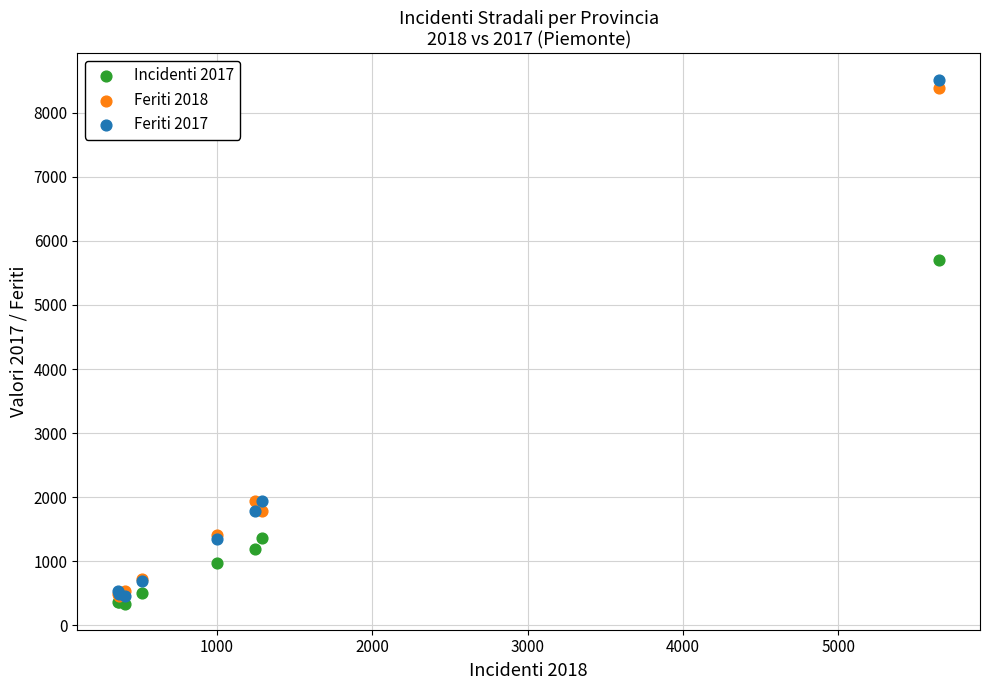

Which series has the widest spread of Y values?

Feriti 2017